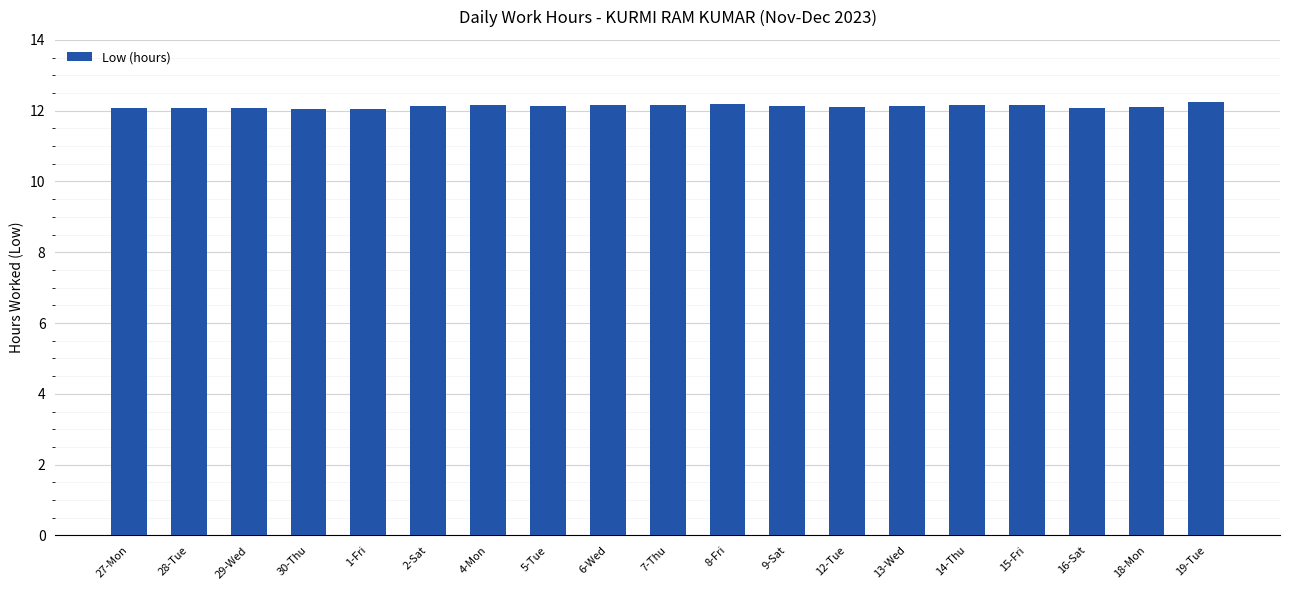

Approximately how many times larger is the value at 13-Wed compared to 30-Thu?

1.0